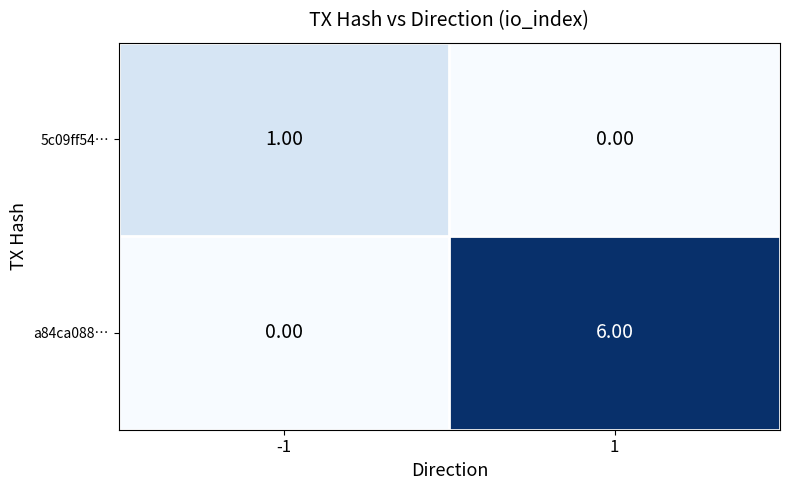

Which label corresponds to the largest value in the chart?

1